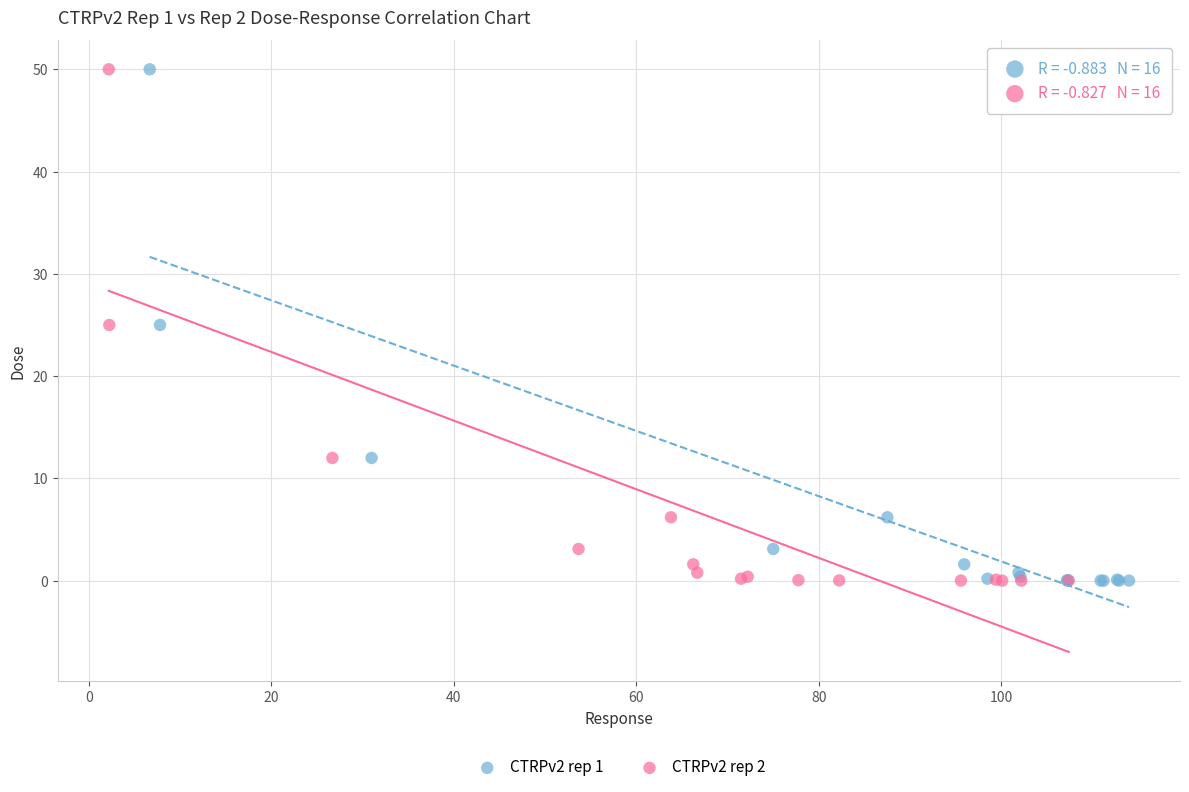

What are all the series names shown in the legend?

CTRPv2 rep 1, CTRPv2 rep 2